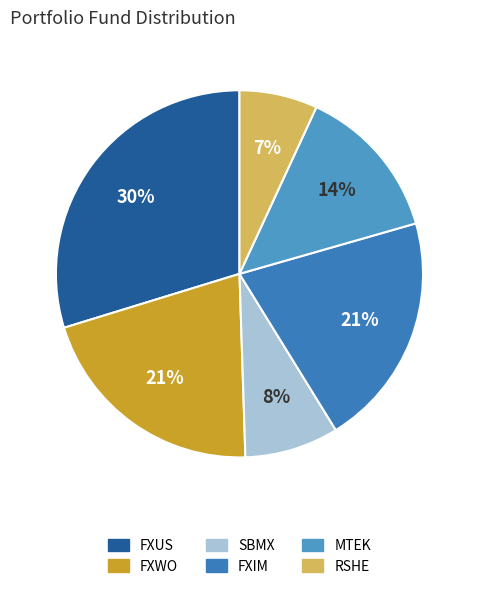

Between SBMX and FXWO, which is larger?

FXWO